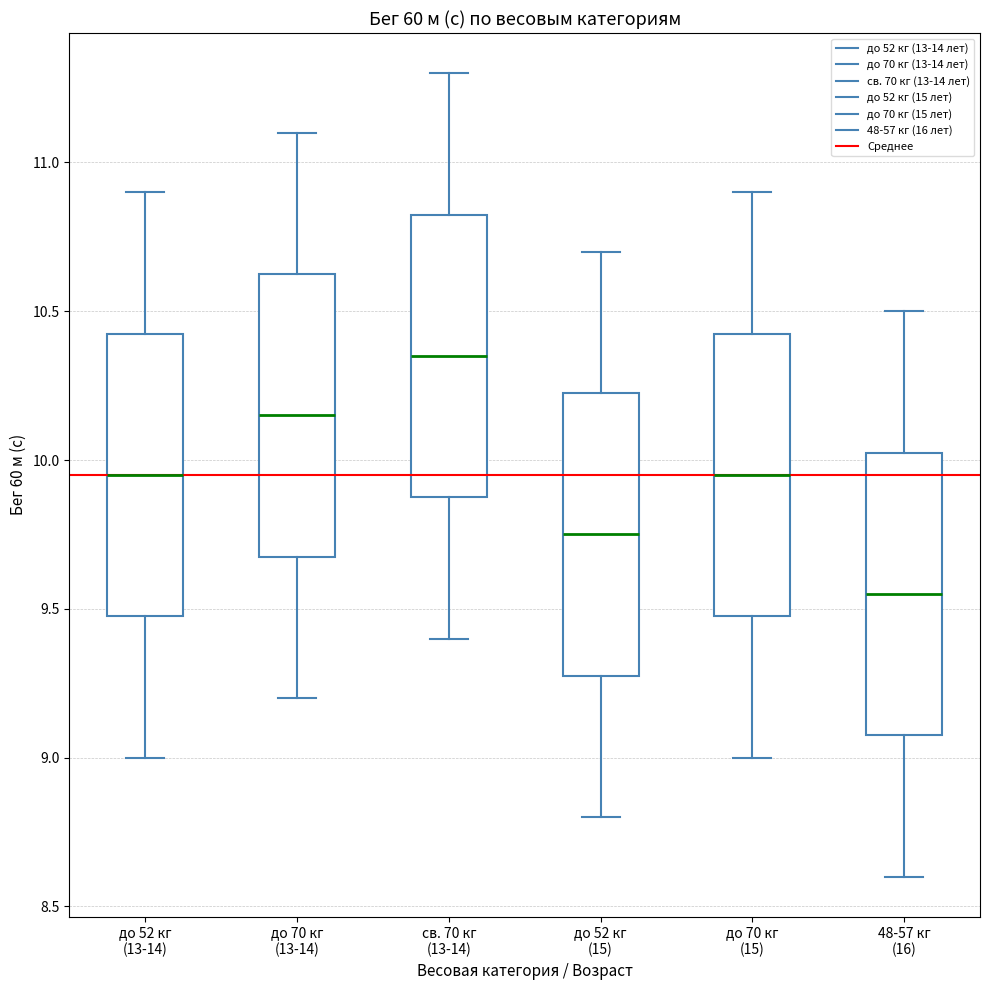

Which box's median line is the highest?

св. 70 кг (13-14)